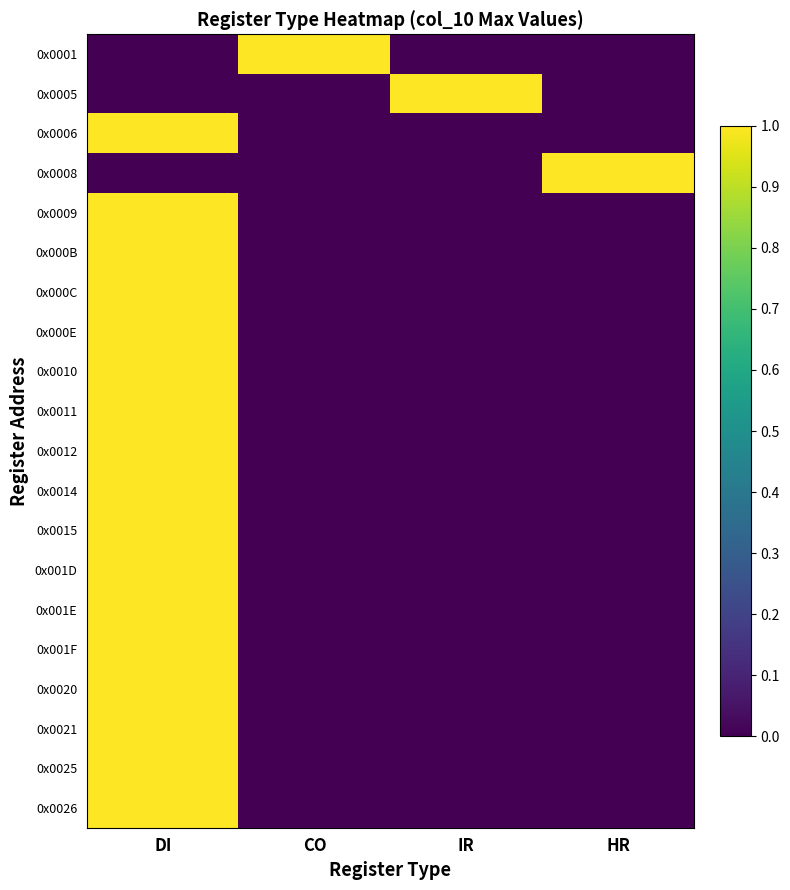

Reading left to right, extract all data points from this chart.

0x0001: DI=0	CO=1	IR=0	HR=0
0x0005: DI=0	CO=0	IR=1	HR=0
0x0006: DI=1	CO=0	IR=0	HR=0
0x0008: DI=0	CO=0	IR=0	HR=1
0x0009: DI=1	CO=0	IR=0	HR=0
0x000B: DI=1	CO=0	IR=0	HR=0
0x000C: DI=1	CO=0	IR=0	HR=0
0x000E: DI=1	CO=0	IR=0	HR=0
0x0010: DI=1	CO=0	IR=0	HR=0
0x0011: DI=1	CO=0	IR=0	HR=0
0x0012: DI=1	CO=0	IR=0	HR=0
0x0014: DI=1	CO=0	IR=0	HR=0
0x0015: DI=1	CO=0	IR=0	HR=0
0x001D: DI=1	CO=0	IR=0	HR=0
0x001E: DI=1	CO=0	IR=0	HR=0
0x001F: DI=1	CO=0	IR=0	HR=0
0x0020: DI=1	CO=0	IR=0	HR=0
0x0021: DI=1	CO=0	IR=0	HR=0
0x0025: DI=1	CO=0	IR=0	HR=0
0x0026: DI=1	CO=0	IR=0	HR=0